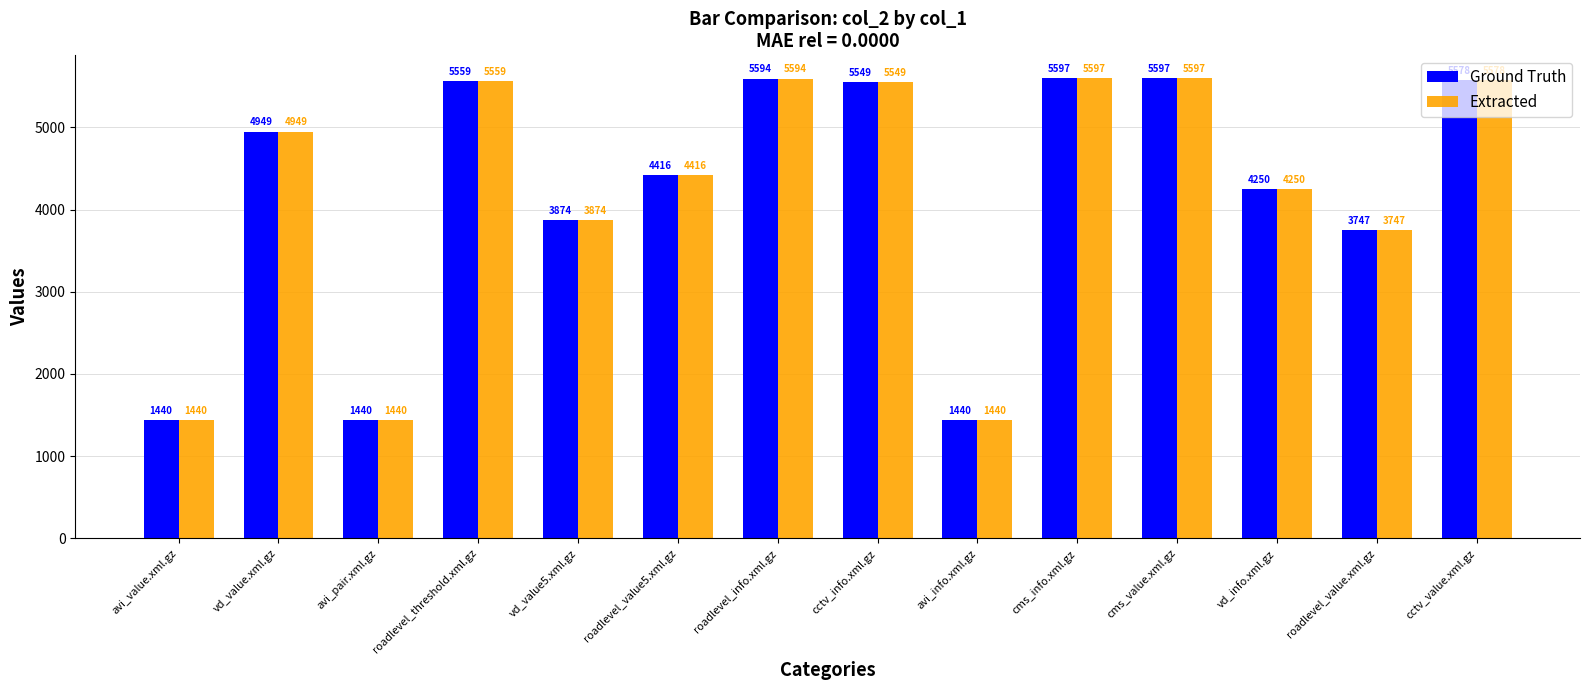

What is the sum of all Ground Truth values?

59030